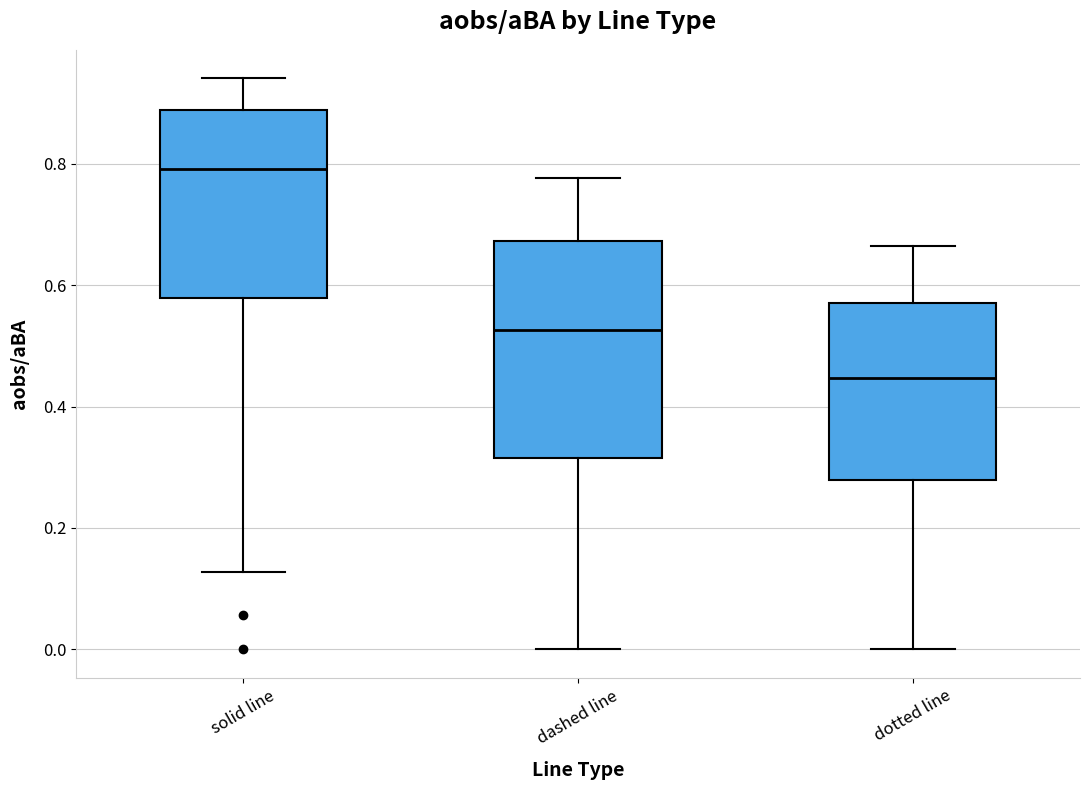

Reading left to right, read every box against the y-axis: the position of its median line, the range the box covers, and the ends of its whiskers. The values are not printed on the chart, so give them approximately, as read against the axis.

solid line: median 0.80, box 0.58 to 0.88, whiskers 0.12 to 0.94
dashed line: median 0.52, box 0.32 to 0.68, whiskers 0.00 to 0.78
dotted line: median 0.44, box 0.28 to 0.58, whiskers 0.00 to 0.66